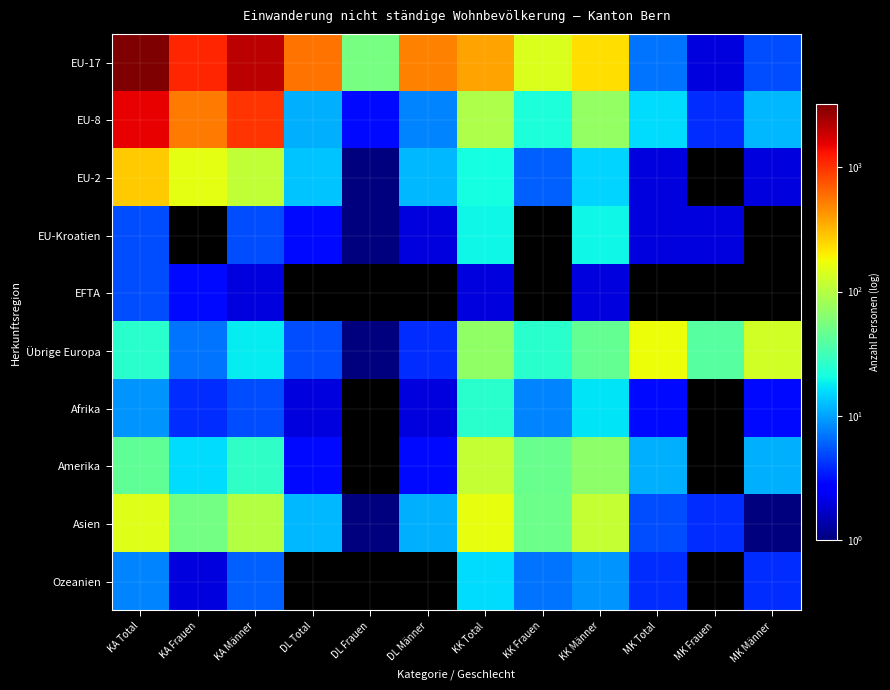

Between KA Frauen and DL Männer, which is larger?

KA Frauen